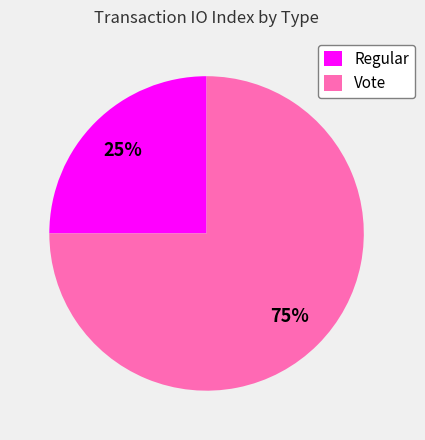

To the nearest percent, what is the difference between the Regular and Vote slice percentages?

50%